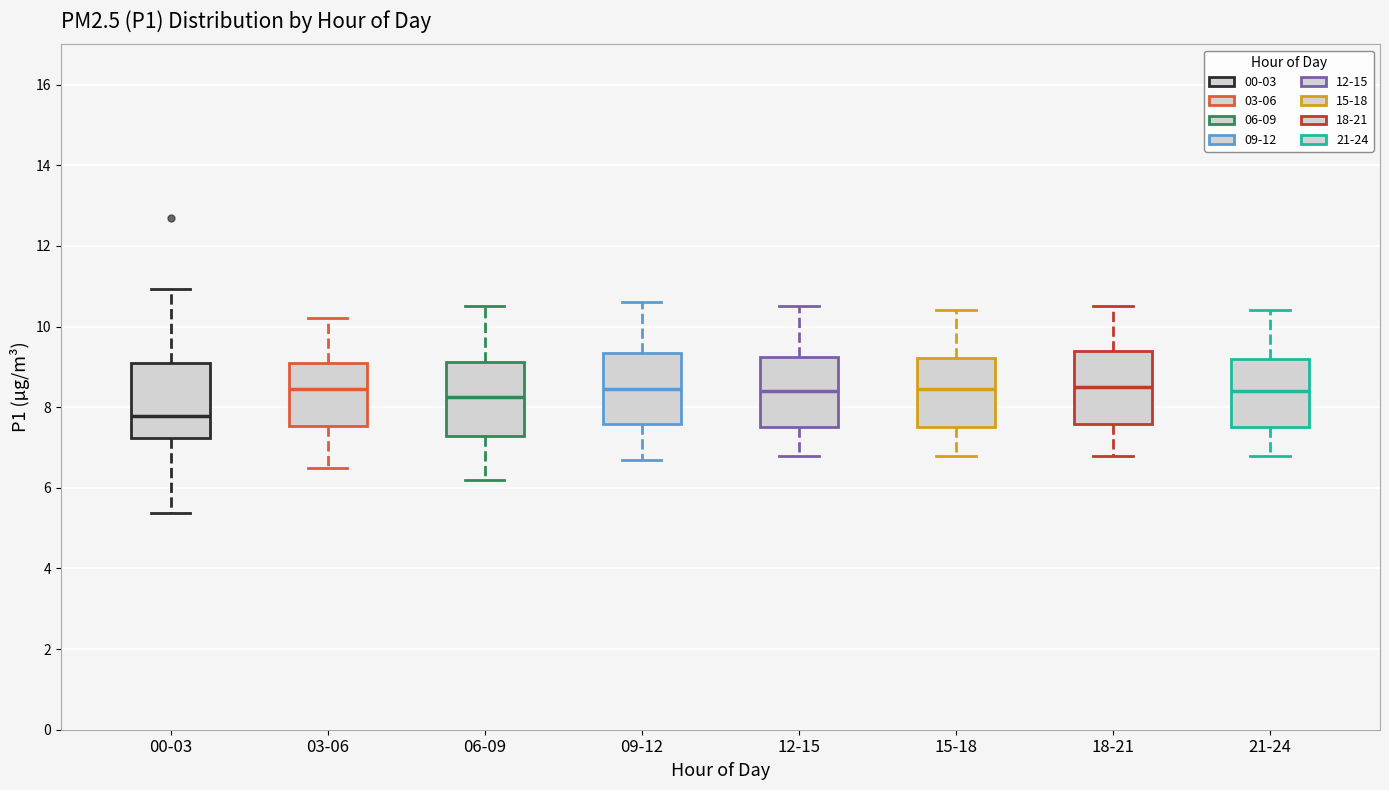

Reading left to right, transcribe this box plot: for each box, give where its median line is, the range the box spans, and where its two whiskers end, as read against the y-axis. The values are not printed on the chart, so give them approximately, as read against the axis.

00-03: median 7.8, box 7.2 to 9.2, whiskers 5.4 to 11.0
03-06: median 8.4, box 7.6 to 9.2, whiskers 6.6 to 10.2
06-09: median 8.2, box 7.2 to 9.2, whiskers 6.2 to 10.6
09-12: median 8.4, box 7.6 to 9.4, whiskers 6.8 to 10.6
12-15: median 8.4, box 7.6 to 9.2, whiskers 6.8 to 10.6
15-18: median 8.4, box 7.6 to 9.2, whiskers 6.8 to 10.4
18-21: median 8.6, box 7.6 to 9.4, whiskers 6.8 to 10.6
21-24: median 8.4, box 7.6 to 9.2, whiskers 6.8 to 10.4